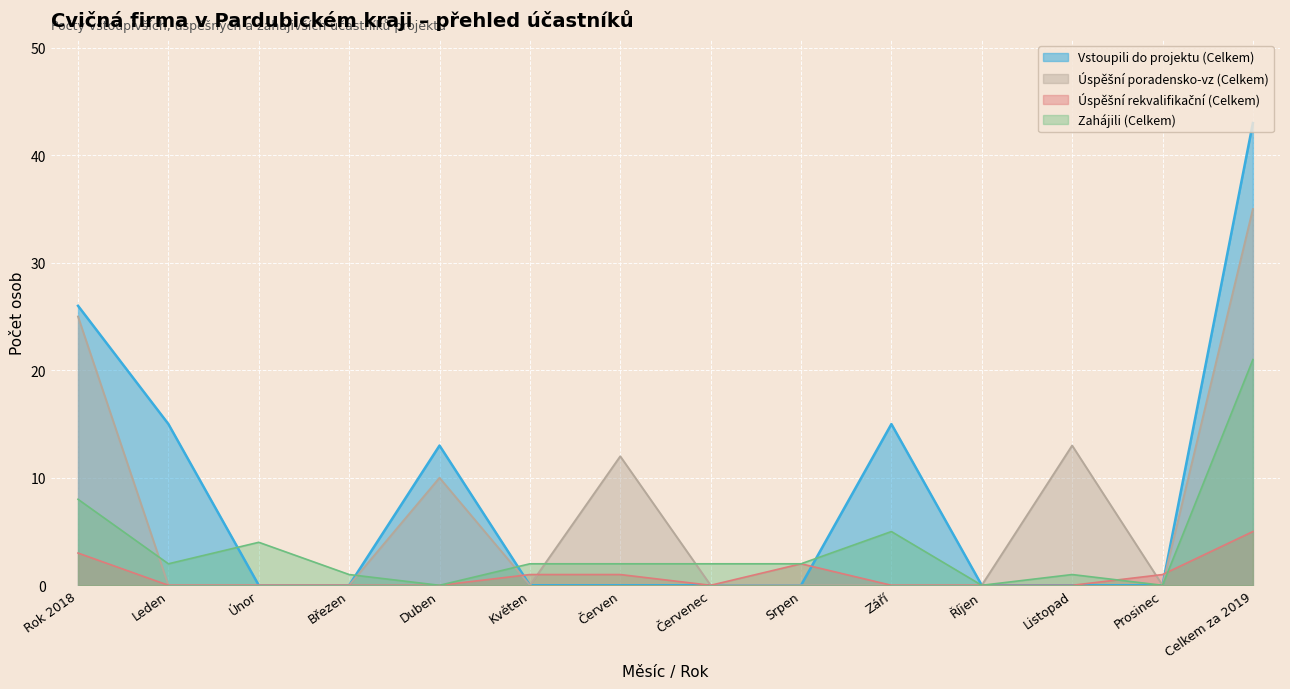

What are all the series names shown in the legend?

Vstoupili do projektu (Celkem), Úspěšní poradensko-vz (Celkem), Úspěšní rekvalifikační (Celkem), Zahájili (Celkem)